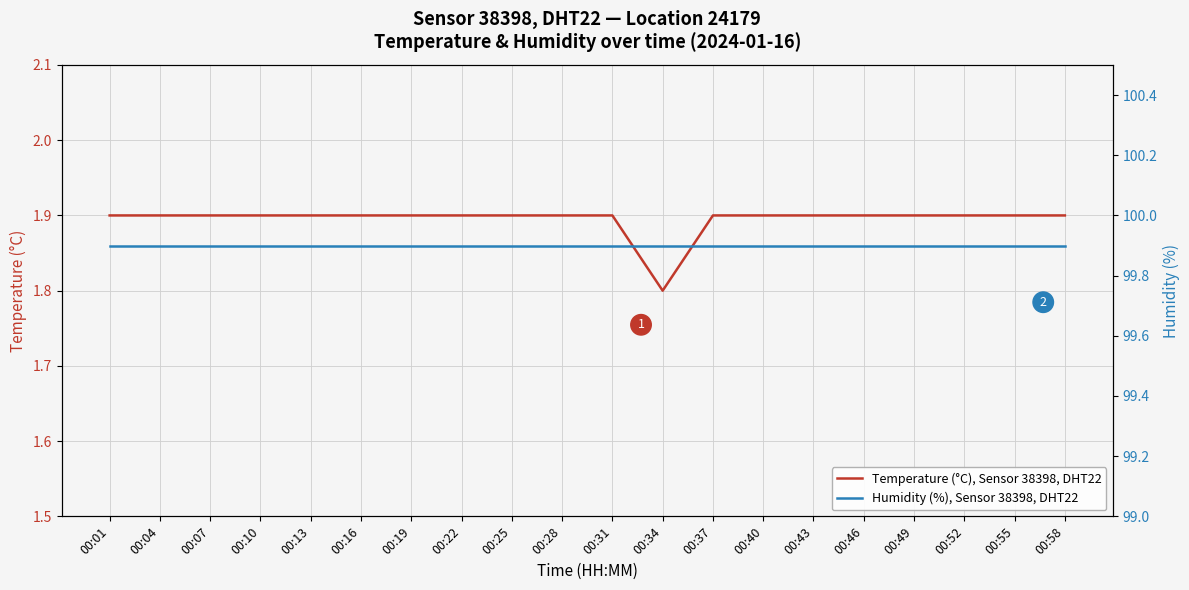

Reading left to right, extract all data points from this chart.

Temperature (°C), Sensor 38398, DHT22: 00:01=1.9	00:04=1.9	00:07=1.9	00:10=1.9	00:13=1.9	00:16=1.9	00:19=1.9	00:22=1.9	00:25=1.9	00:28=1.9	00:31=1.9	00:34=1.8	00:37=1.9	00:40=1.9	00:43=1.9	00:46=1.9	00:49=1.9	00:52=1.9	00:55=1.9	00:58=1.9
Humidity (%), Sensor 38398, DHT22: 00:01=99.9	00:04=99.9	00:07=99.9	00:10=99.9	00:13=99.9	00:16=99.9	00:19=99.9	00:22=99.9	00:25=99.9	00:28=99.9	00:31=99.9	00:34=99.9	00:37=99.9	00:40=99.9	00:43=99.9	00:46=99.9	00:49=99.9	00:52=99.9	00:55=99.9	00:58=99.9